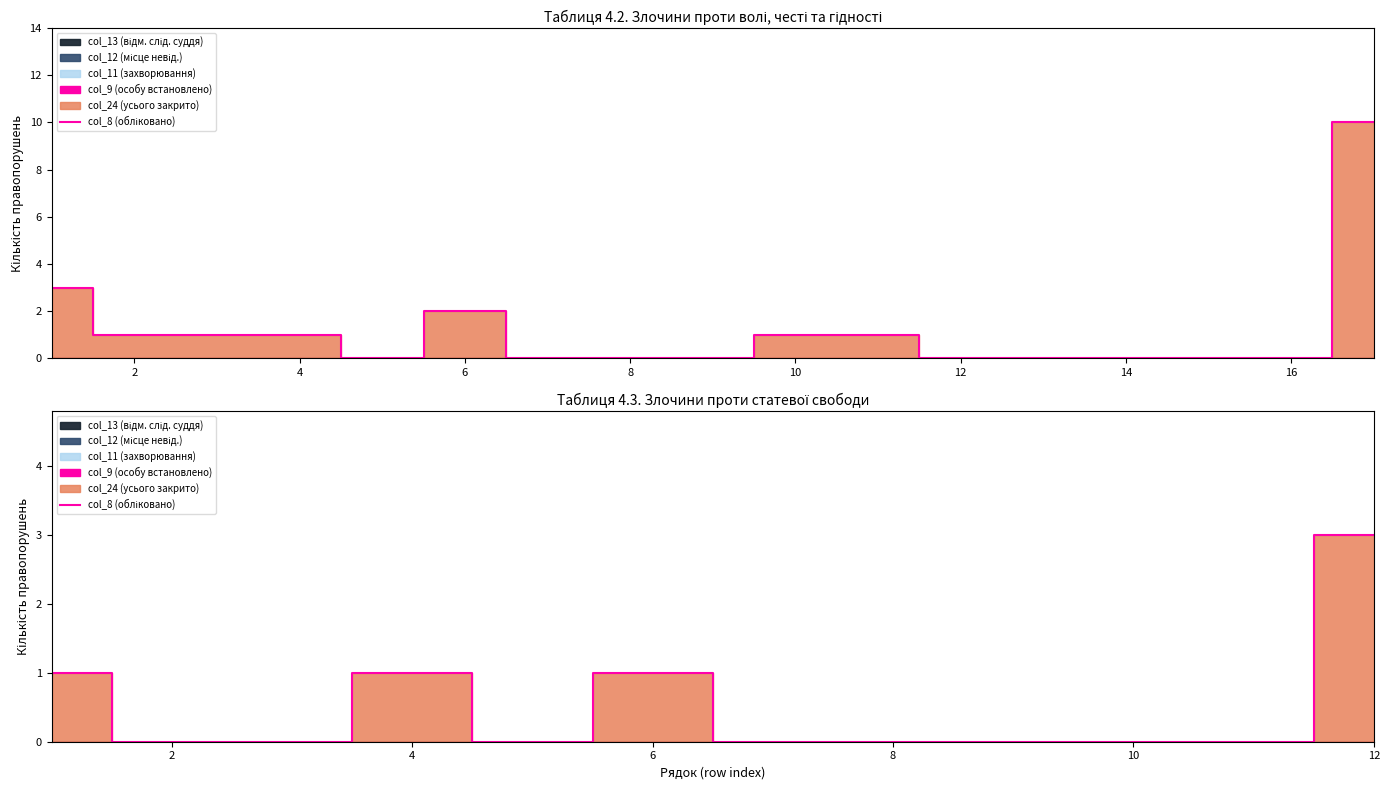

The chart shows a value of -2 at 16. True or false?

False